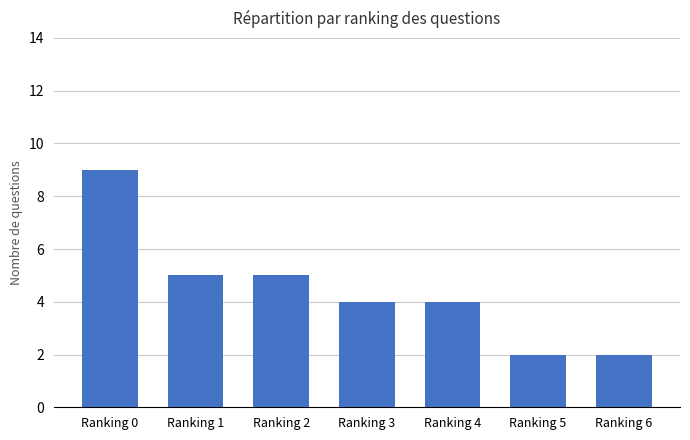

Count the number of categories in the chart.

7